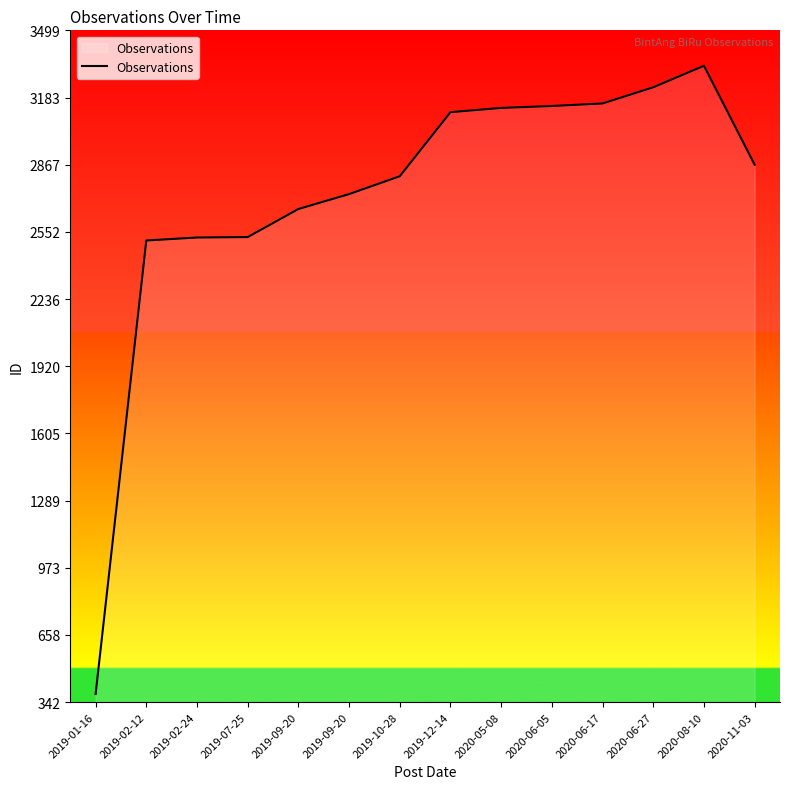

What is the value of the 5th point from the left?

2659